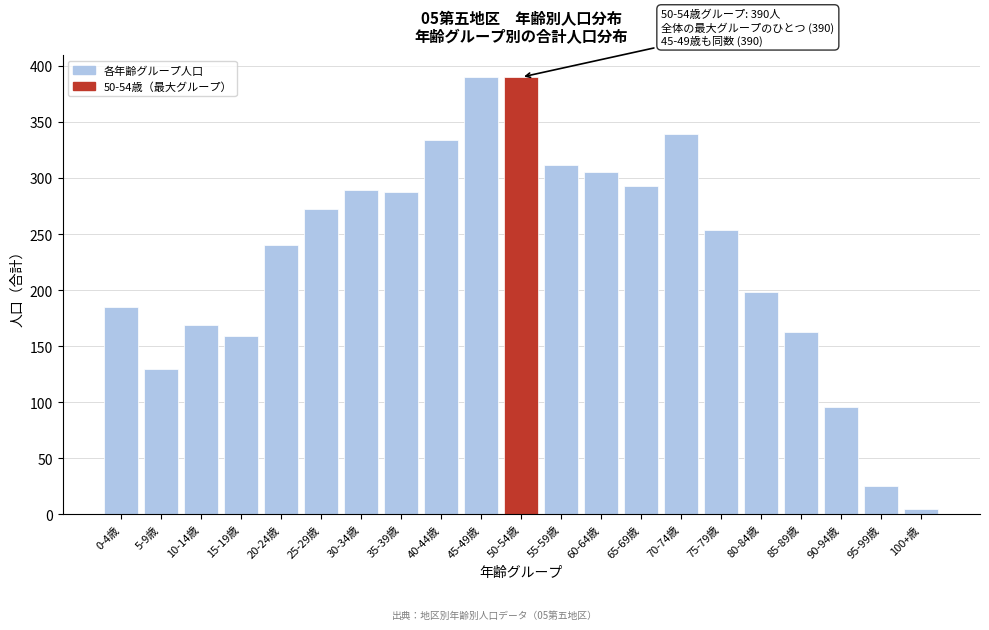

What is the greatest value displayed?

390